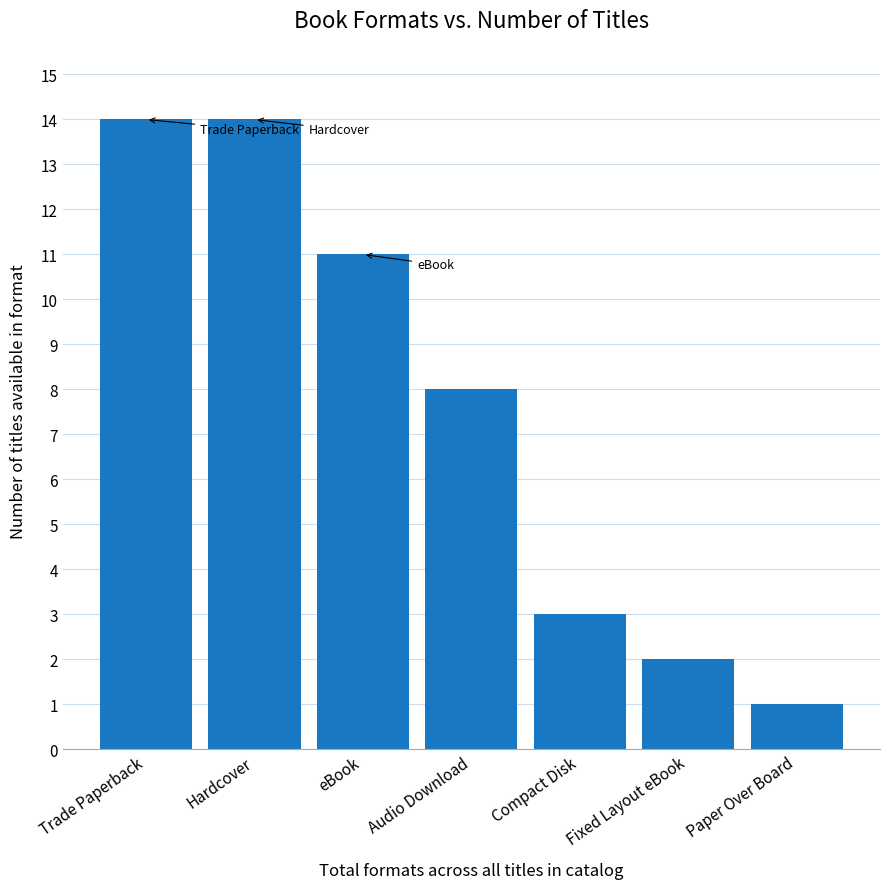

What is the change in value from Trade Paperback to Fixed Layout eBook?

-12